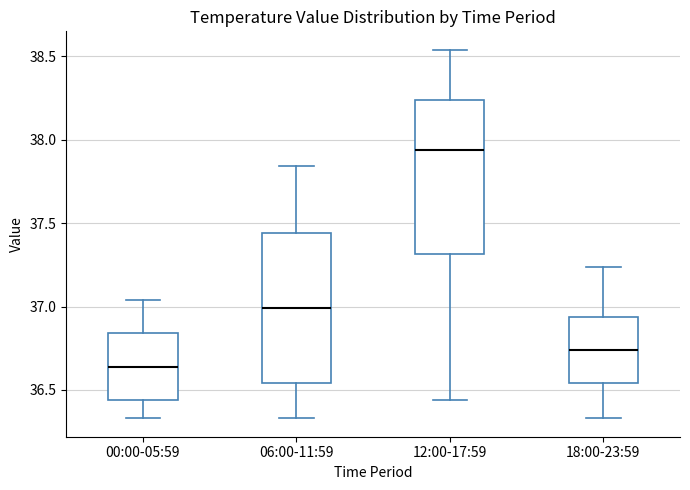

Reading left to right, transcribe this box plot: for each box, give where its median line is, the range the box spans, and where its two whiskers end, as read against the y-axis. The values are not printed on the chart, so give them approximately, as read against the axis.

00:00-05:59: median 36.65, box 36.45 to 36.85, whiskers 36.35 to 37.05
06:00-11:59: median 37.00, box 36.55 to 37.45, whiskers 36.35 to 37.85
12:00-17:59: median 37.95, box 37.30 to 38.25, whiskers 36.45 to 38.55
18:00-23:59: median 36.75, box 36.55 to 36.95, whiskers 36.35 to 37.25